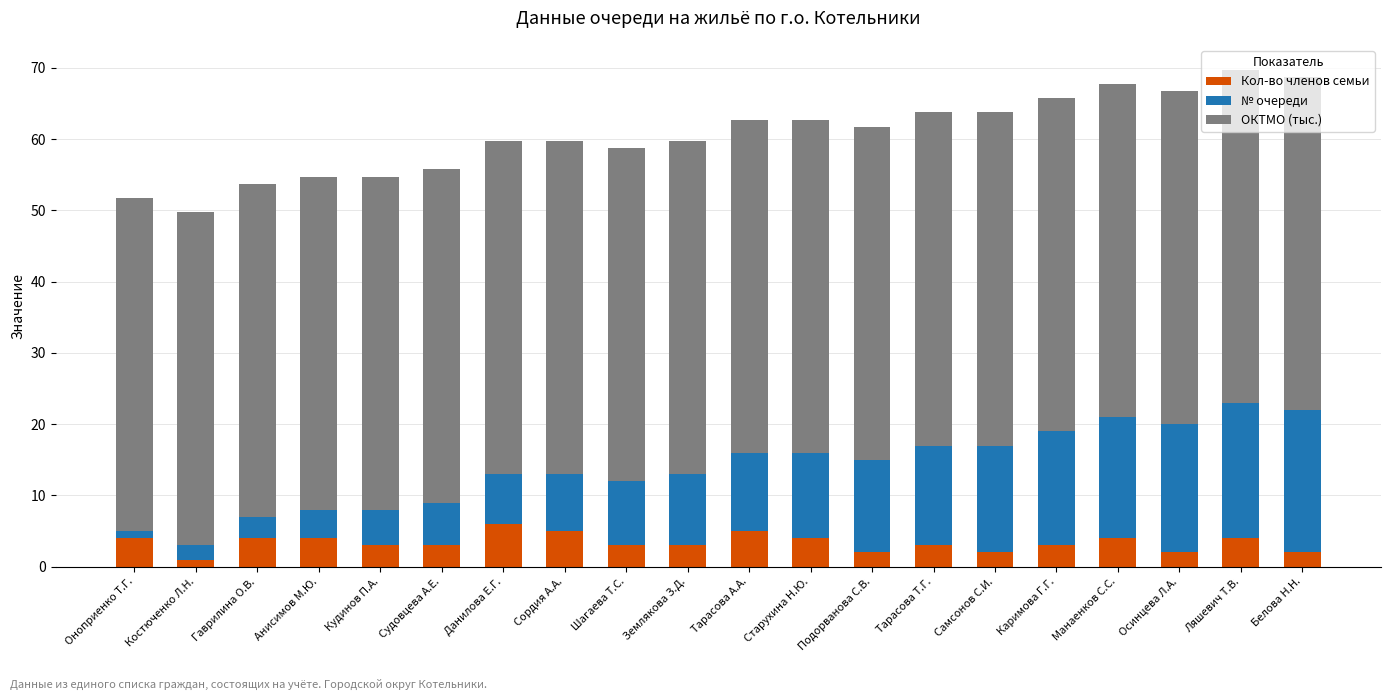

How many categories are shown in the chart?

20